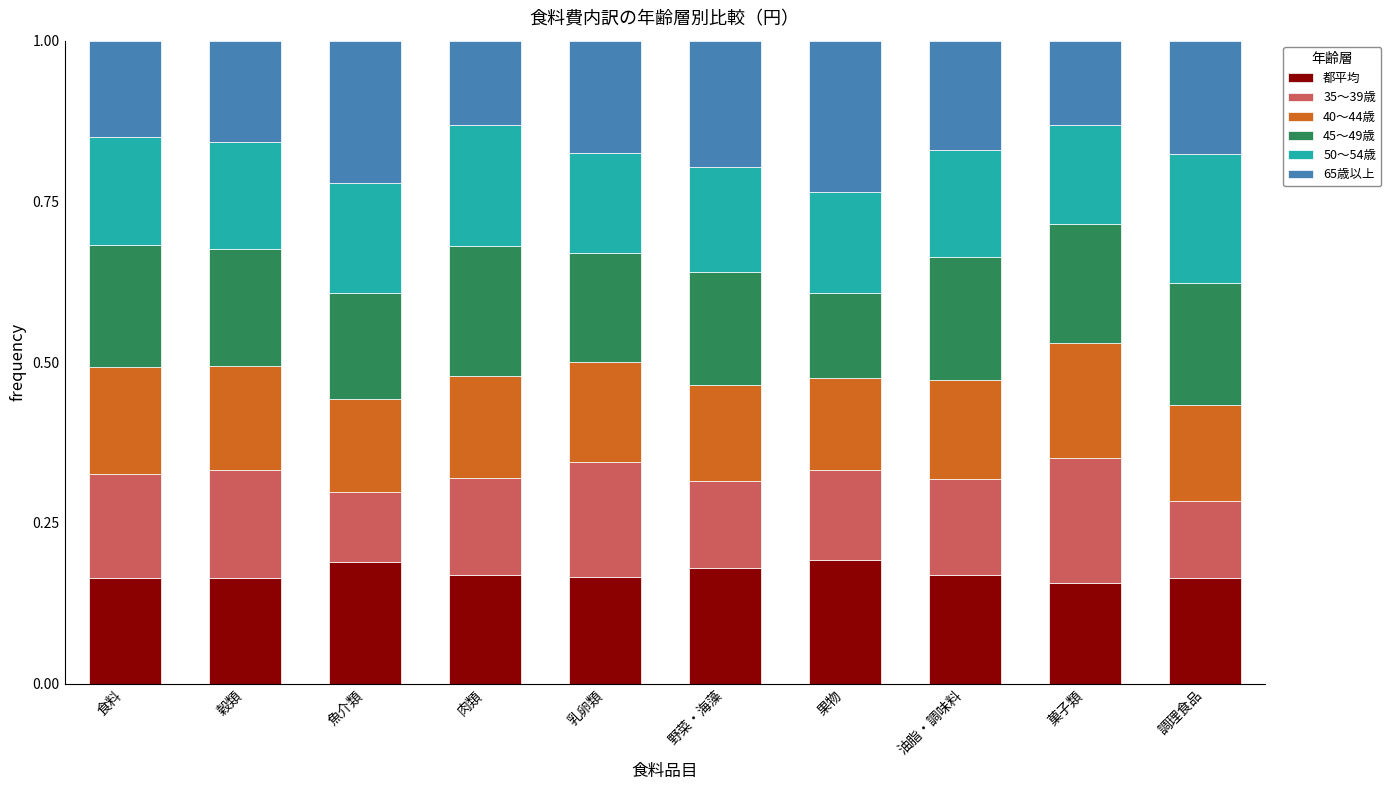

The 都平均 series shows 0.2 at 穀類. True or false?

True